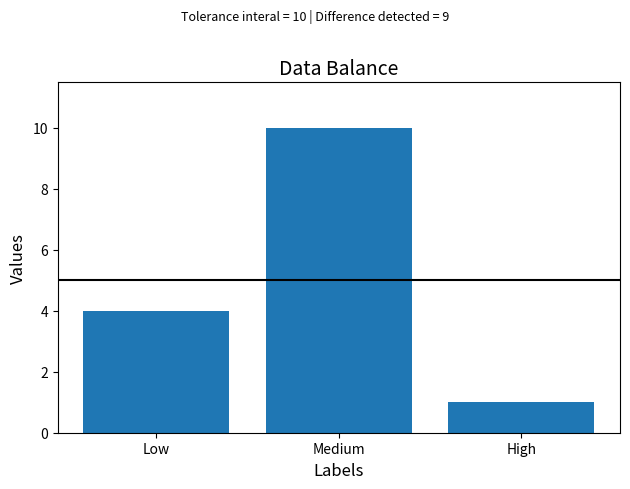

At which category does the chart reach its minimum across all series?

High